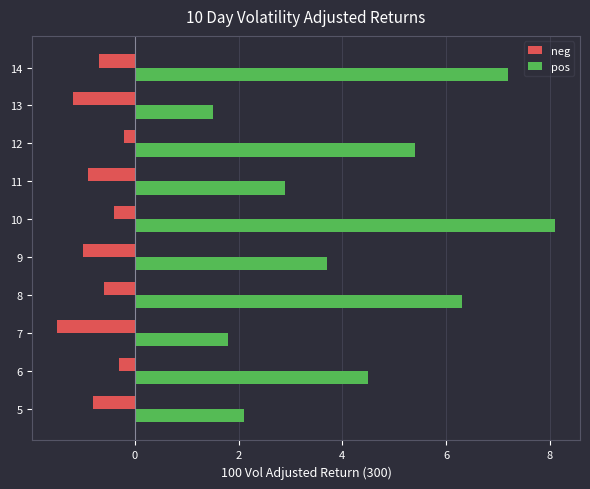

Is it true that neg equals -1.2 at 13?

True